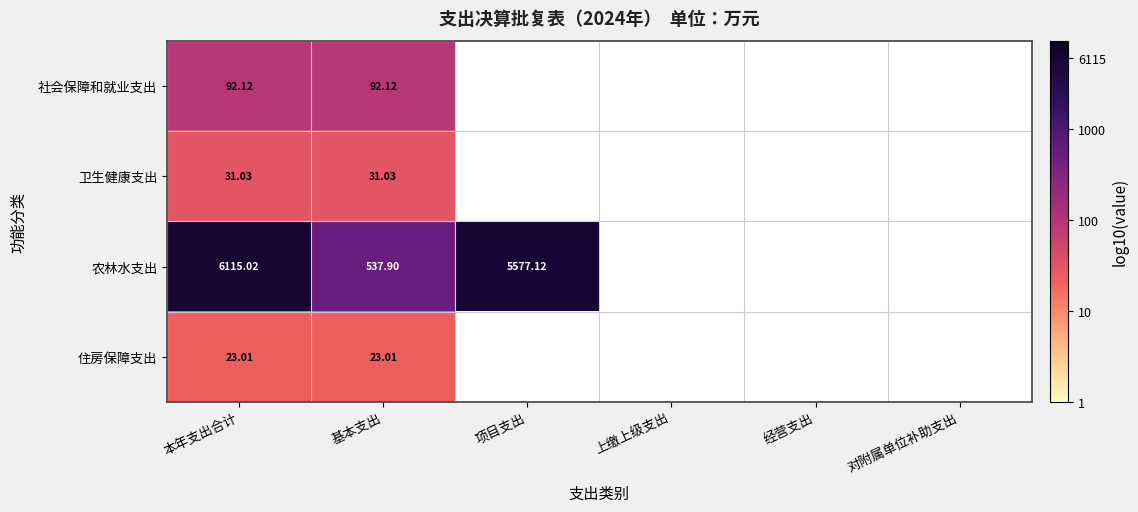

The value of 卫生健康支出 at 本年支出合计 is 0.7. True or false?

False